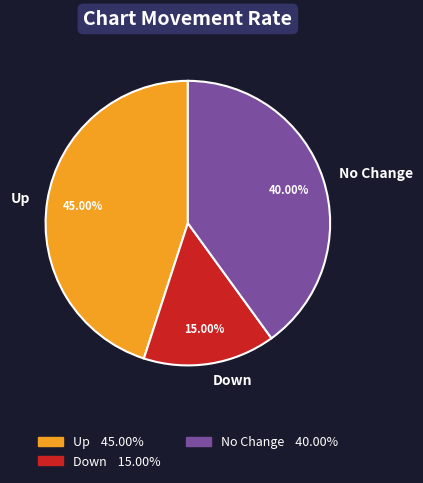

Count the number of slices in the pie.

3